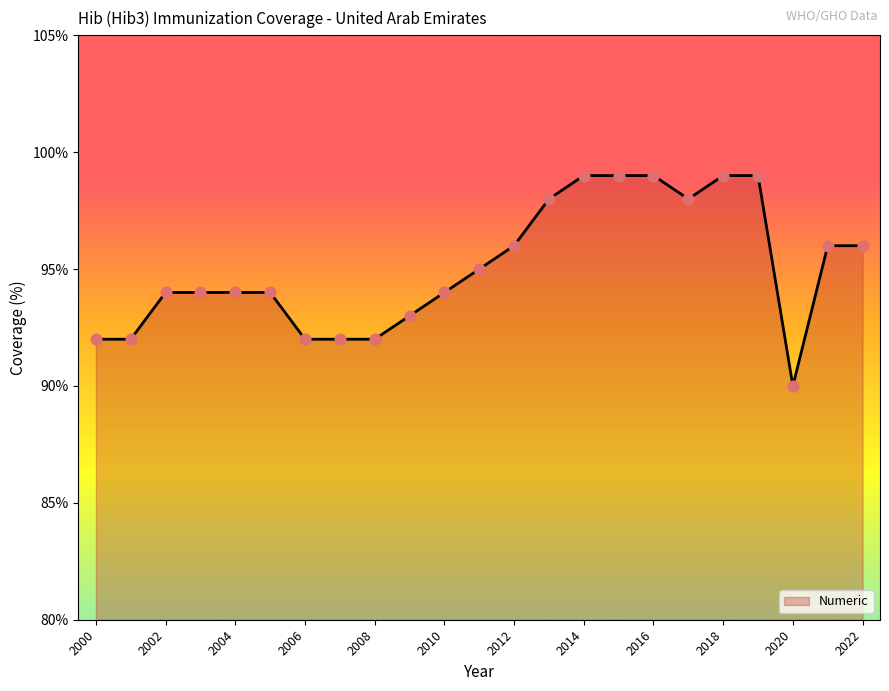

What is the smallest value displayed?

90